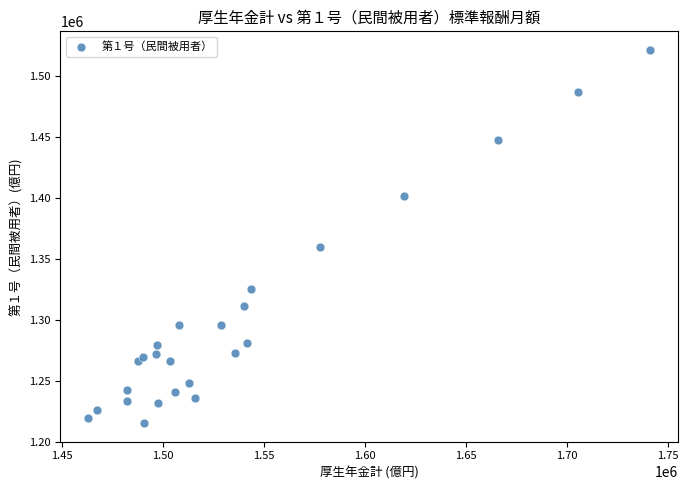

What Y value in the scatter plot is closest to 1368292?

1359708